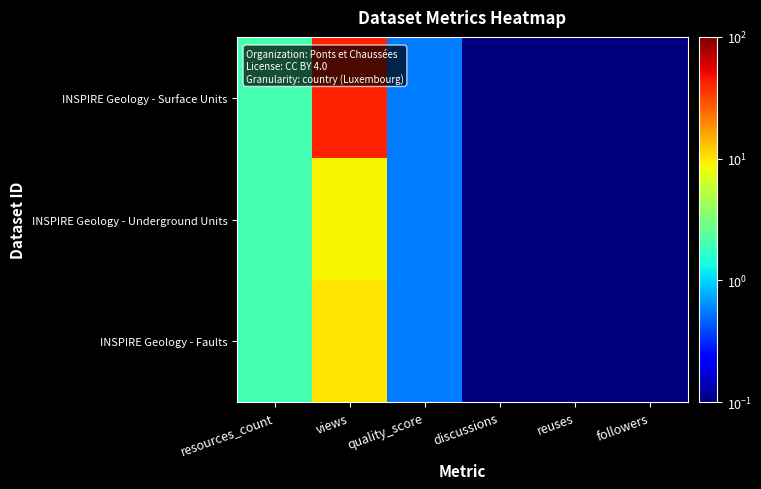

Reading left to right, list all the values displayed in this chart.

INSPIRE Geology - Surface Units: resources_count=2.0	views=42.0	quality_score=0.6	discussions=0.1	reuses=0.1	followers=0.1
INSPIRE Geology - Underground Units: resources_count=2.0	views=9.0	quality_score=0.6	discussions=0.1	reuses=0.1	followers=0.1
INSPIRE Geology - Faults: resources_count=2.0	views=10.0	quality_score=0.6	discussions=0.1	reuses=0.1	followers=0.1